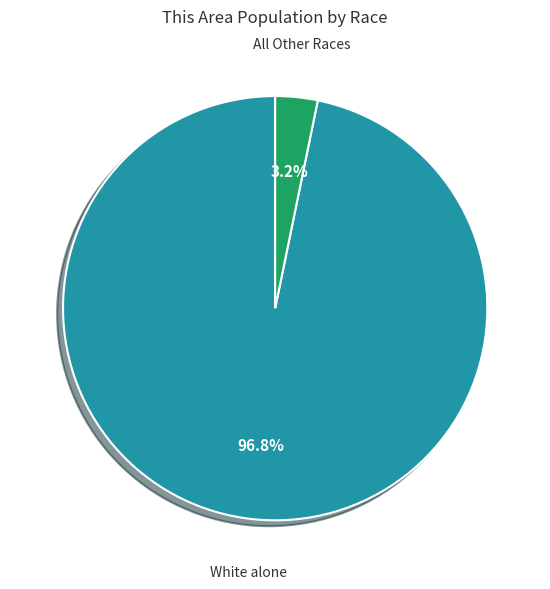

Is there any slice that represents more than half of the pie?

Yes